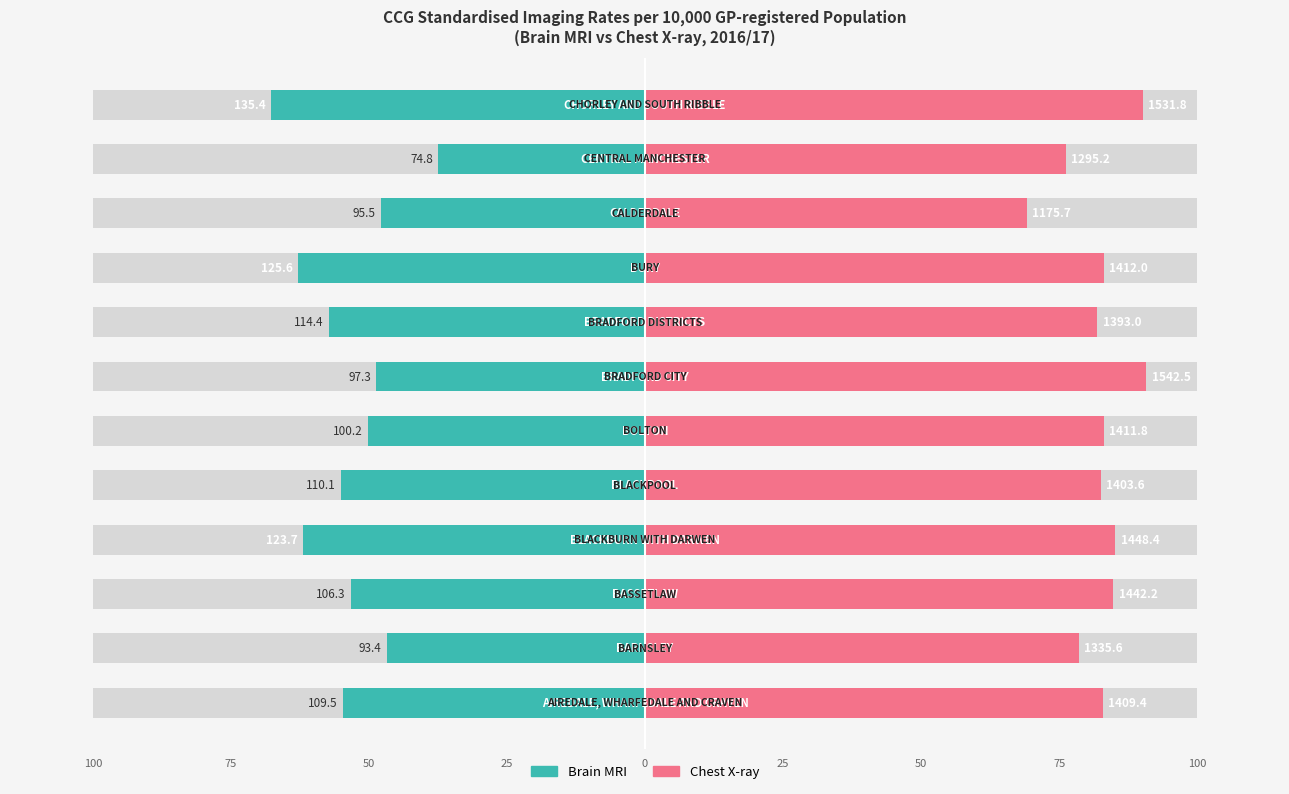

What is the approximate value of Brain MRI at 100?

-54.7